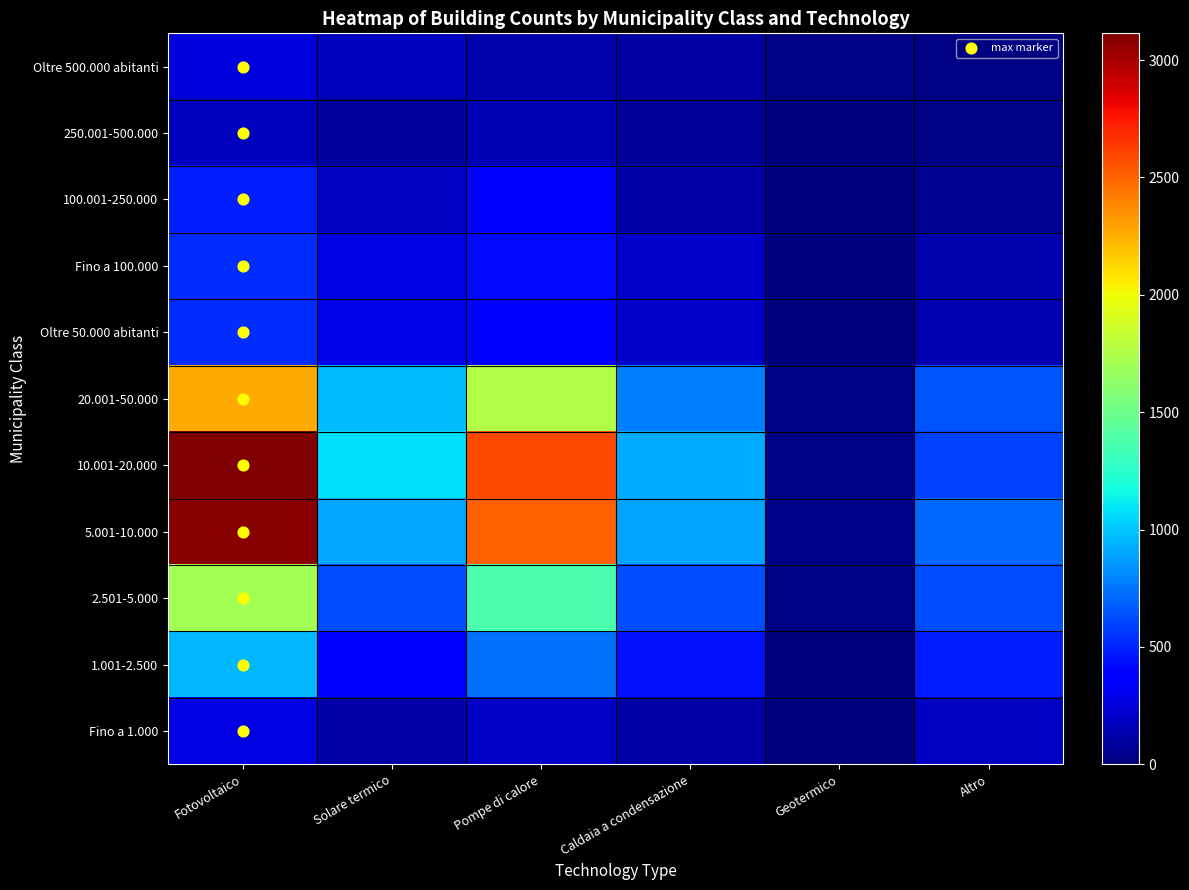

Reading left to right, extract all data points from this chart.

Oltre 500.000 abitanti: Fotovoltaico=265	Solare termico=178	Pompe di calore=130	Caldaia a condensazione=105	Geotermico=15	Altro=20
250.001-500.000: Fotovoltaico=176	Solare termico=86	Pompe di calore=148	Caldaia a condensazione=62	Geotermico=1	Altro=23
100.001-250.000: Fotovoltaico=475	Solare termico=190	Pompe di calore=400	Caldaia a condensazione=111	Geotermico=7	Altro=50
Fino a 100.000: Fotovoltaico=525	Solare termico=279	Pompe di calore=414	Caldaia a condensazione=212	Geotermico=4	Altro=126
Oltre 50.000 abitanti: Fotovoltaico=532	Solare termico=282	Pompe di calore=353	Caldaia a condensazione=209	Geotermico=3	Altro=135
20.001-50.000: Fotovoltaico=2273	Solare termico=961	Pompe di calore=1754	Caldaia a condensazione=785	Geotermico=20	Altro=648
10.001-20.000: Fotovoltaico=3114	Solare termico=1077	Pompe di calore=2588	Caldaia a condensazione=914	Geotermico=24	Altro=586
5.001-10.000: Fotovoltaico=3079	Solare termico=911	Pompe di calore=2508	Caldaia a condensazione=893	Geotermico=35	Altro=708
2.501-5.000: Fotovoltaico=1709	Solare termico=631	Pompe di calore=1373	Caldaia a condensazione=632	Geotermico=15	Altro=632
1.001-2.500: Fotovoltaico=960	Solare termico=377	Pompe di calore=740	Caldaia a condensazione=440	Geotermico=9	Altro=486
Fino a 1.000: Fotovoltaico=276	Solare termico=112	Pompe di calore=199	Caldaia a condensazione=116	Geotermico=5	Altro=186